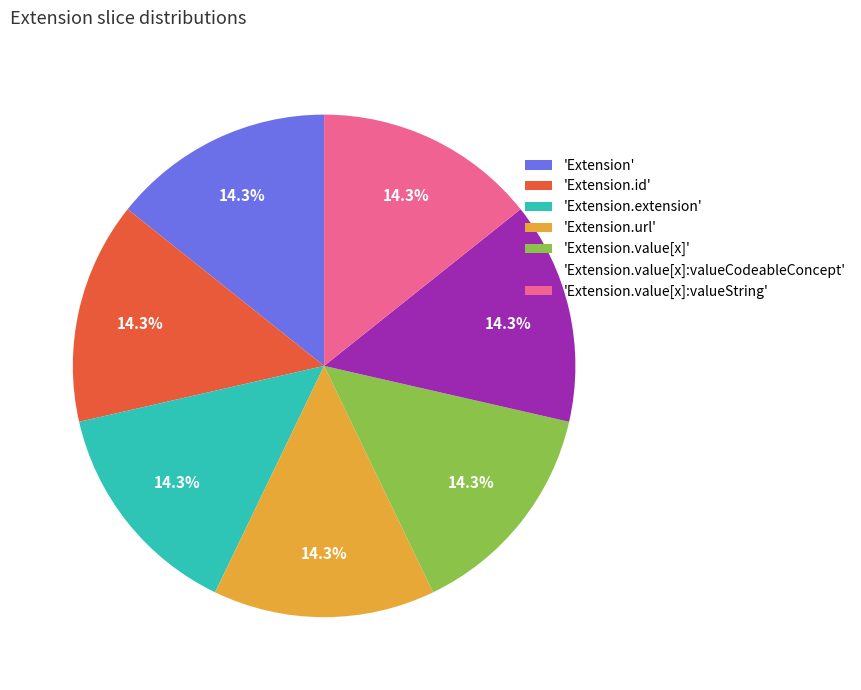

What portion of the pie excludes 'Extension.value[x]:valueString'?

85.7%